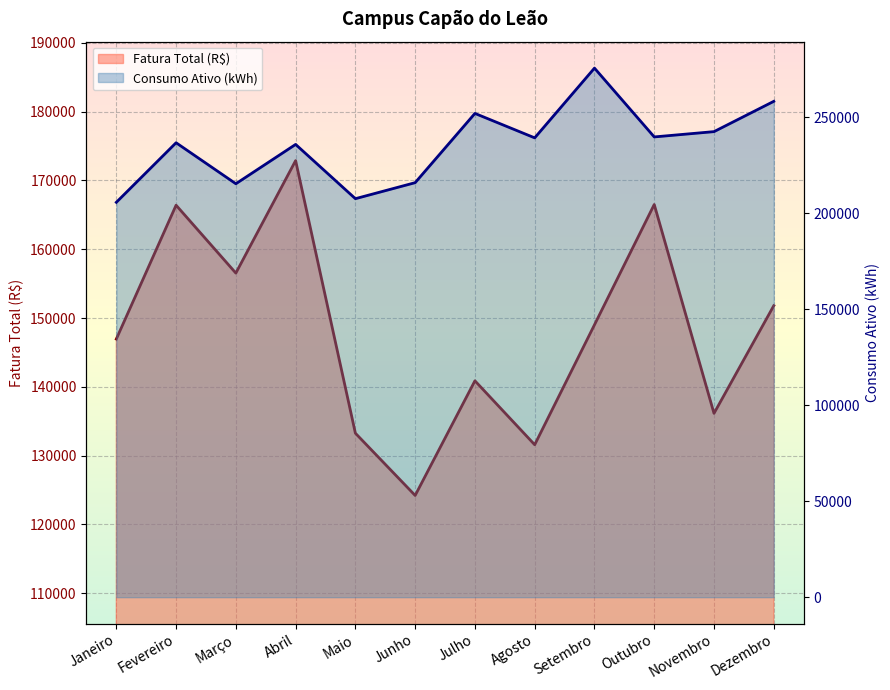

True or false: Consumo Ativo (kWh) has a value of 207563.0 at Maio.

True